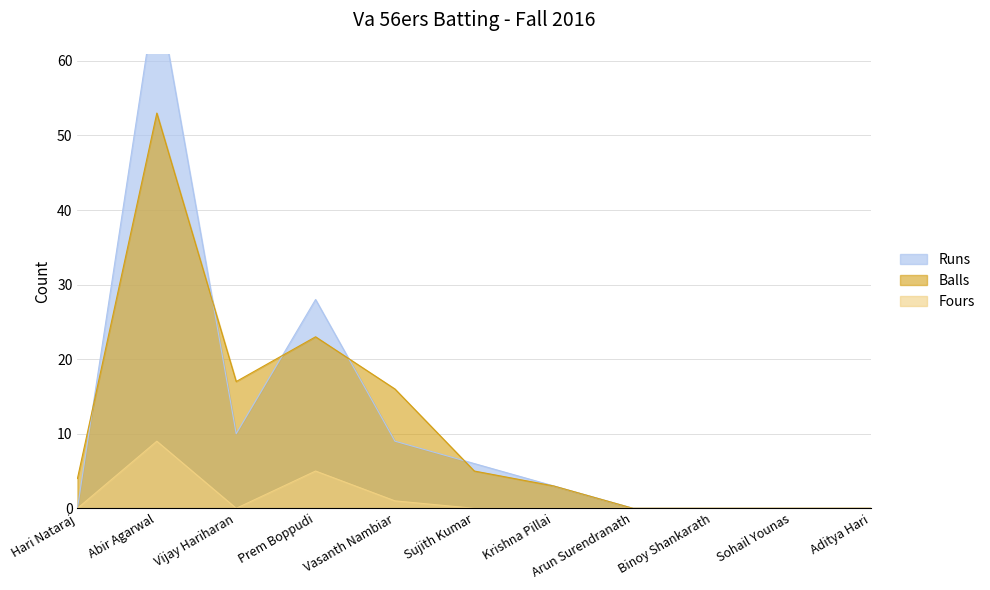

Where does the Runs series first go above 3?

Abir Agarwal